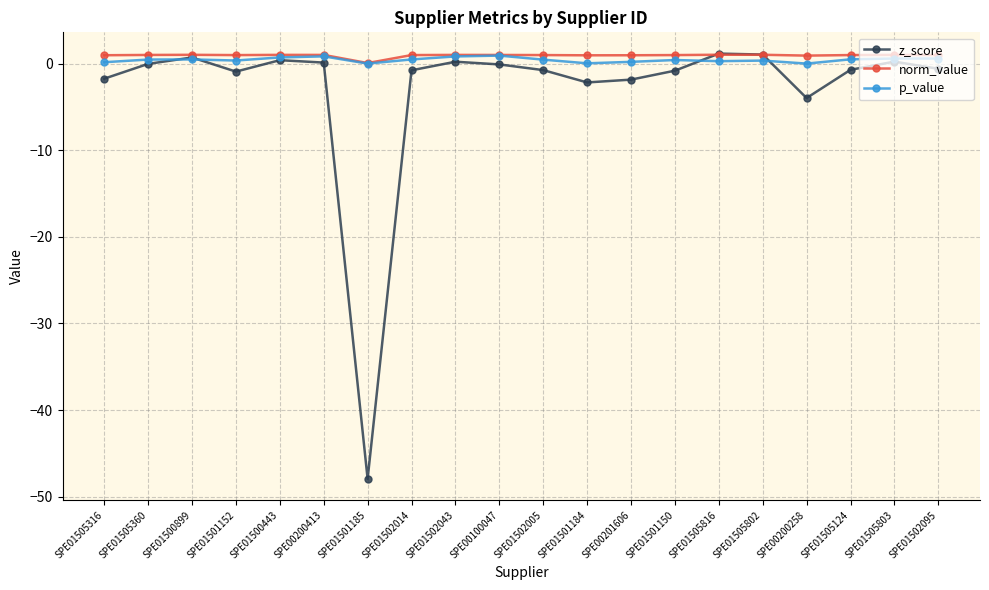

Which series has the widest spread of values?

z_score